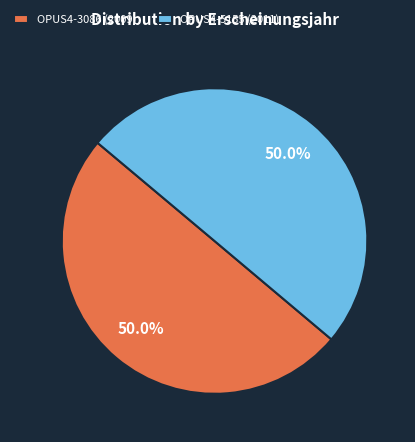

Is it true that OPUS4-5155 is 50% of the pie?

True